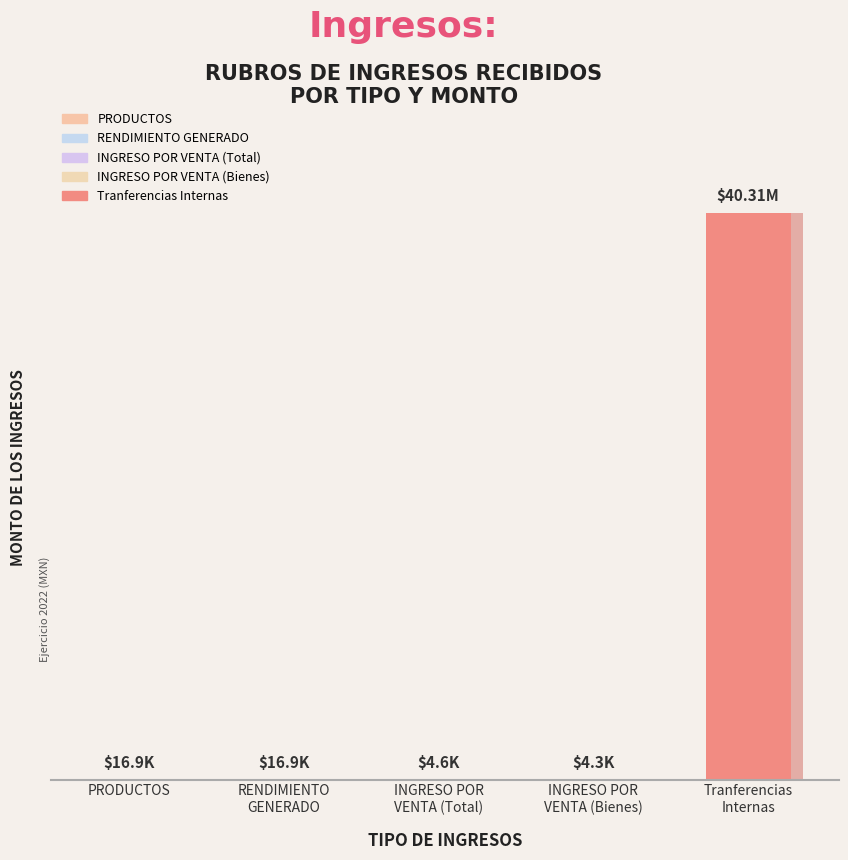

What is the sum of all values?

80663340.3